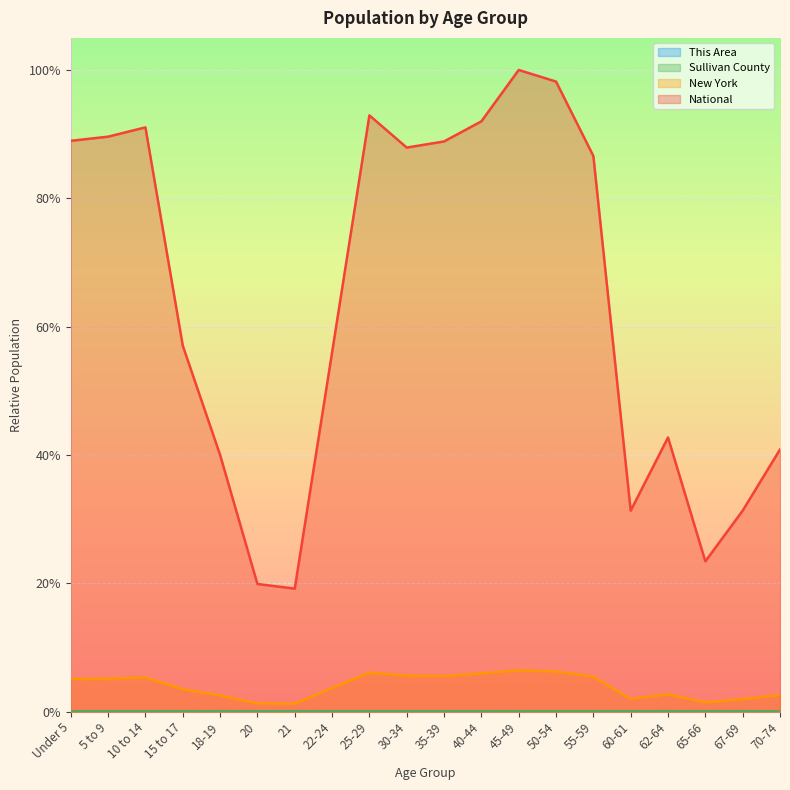

Rank the series at 60-61 from highest to lowest value.

National, New York, Sullivan County, This Area